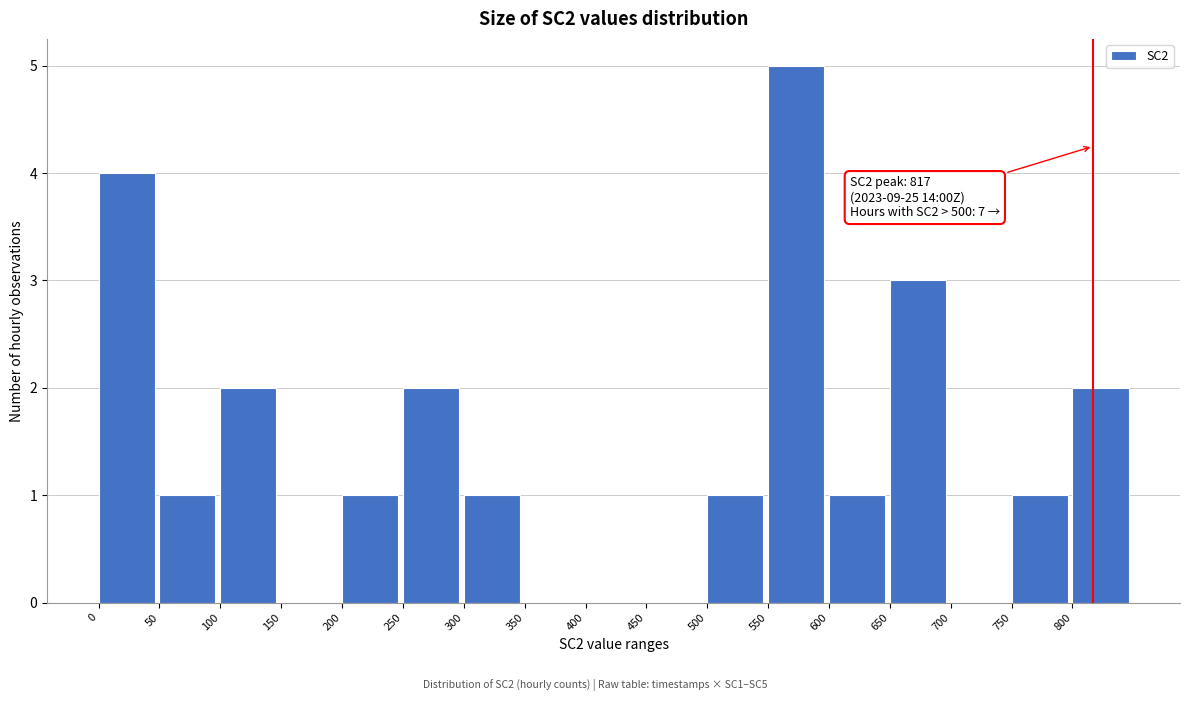

Which range on the x-axis has the tallest bar?

550 to 600